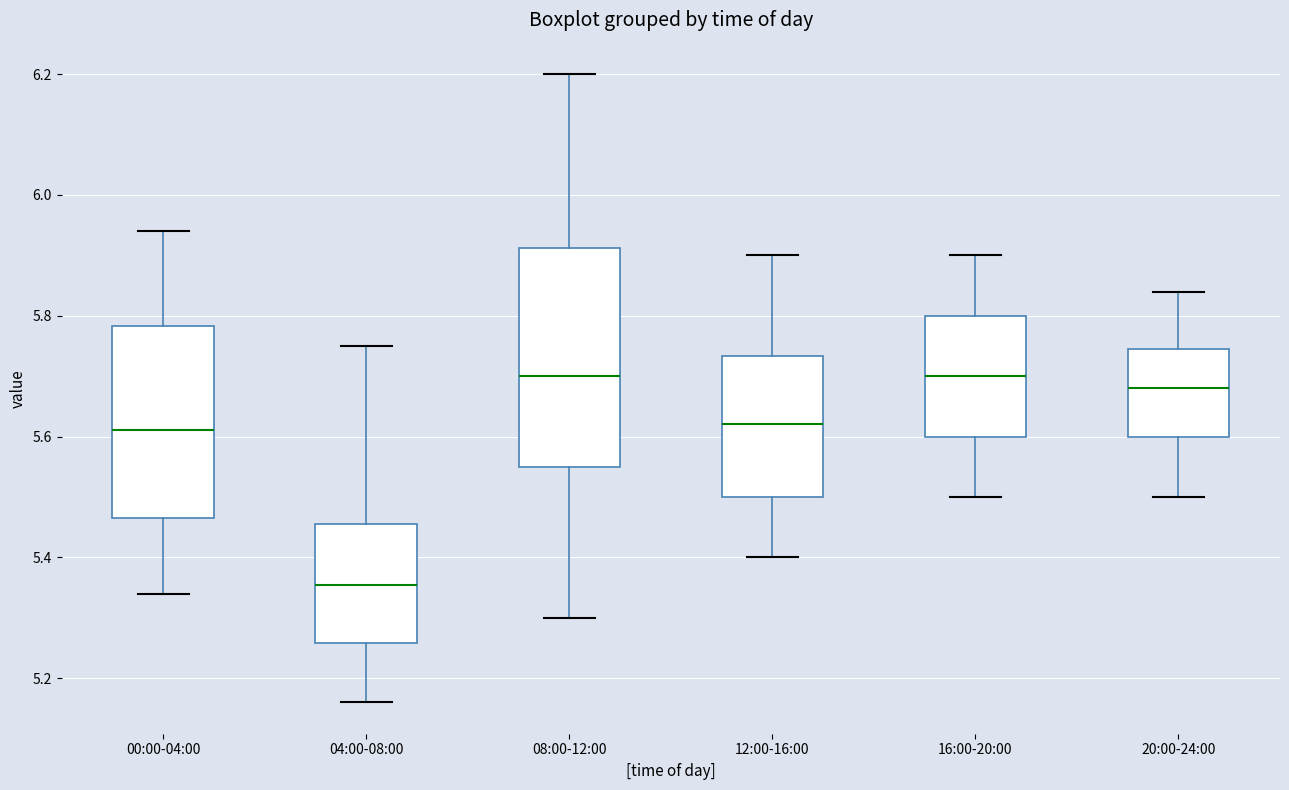

Where does the lower whisker of the box for 00:00-04:00 end on the y-axis? The values are not printed on the chart, so give them approximately, as read against the axis.

5.34